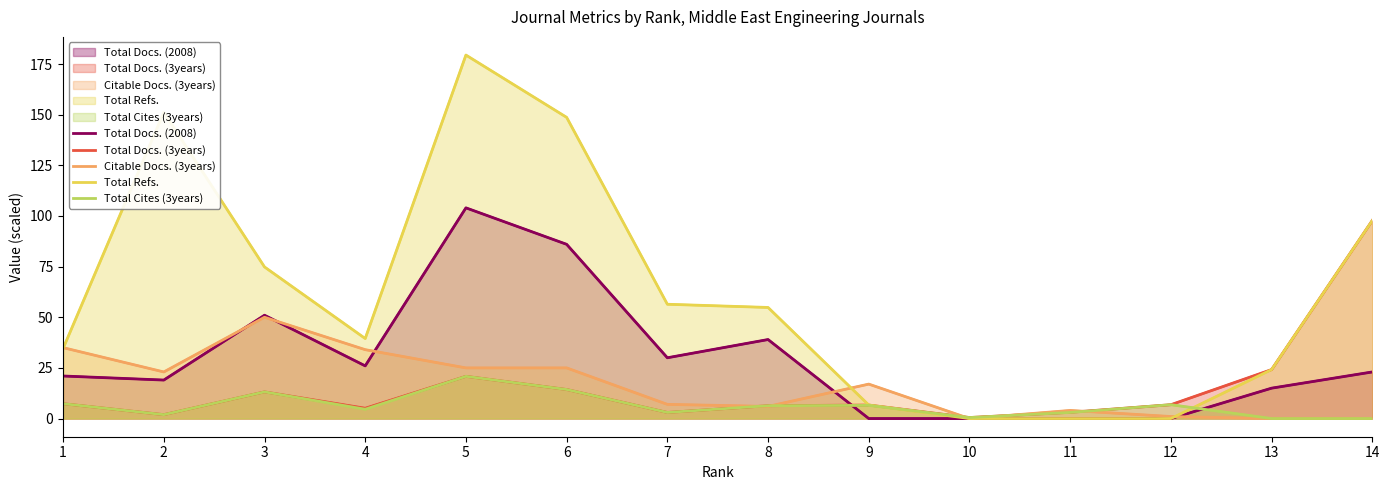

Reading left to right, extract all data points from this chart.

Total Docs. (2008): 1=21.0	2=19.0	3=51.0	4=26.0	5=104.0	6=86.0	7=30.0	8=39.0	9=0.0	10=0.0	11=0.0	12=0.0	13=15.0	14=23.0
Total Docs. (3years): 1=7.3	2=1.9	3=13.2	4=5.1	5=20.8	6=14.3	7=3.0	8=6.3	9=6.7	10=0.5	11=3.1	12=6.8	13=24.2	14=97.8
Citable Docs. (3years): 1=35.0	2=23.0	3=50.0	4=34.0	5=25.0	6=25.0	7=7.0	8=6.0	9=17.0	10=0.0	11=4.0	12=1.0	13=0.0	14=0.0
Total Refs.: 1=34.6	2=151.2	3=74.8	4=39.5	5=179.4	6=148.7	7=56.4	8=54.8	9=6.7	10=0.0	11=0.0	12=0.0	13=24.2	14=97.8
Total Cites (3years): 1=7.3	2=1.9	3=13.2	4=4.6	5=20.8	6=14.3	7=3.0	8=6.3	9=6.5	10=0.5	11=3.0	12=6.8	13=0.0	14=0.0